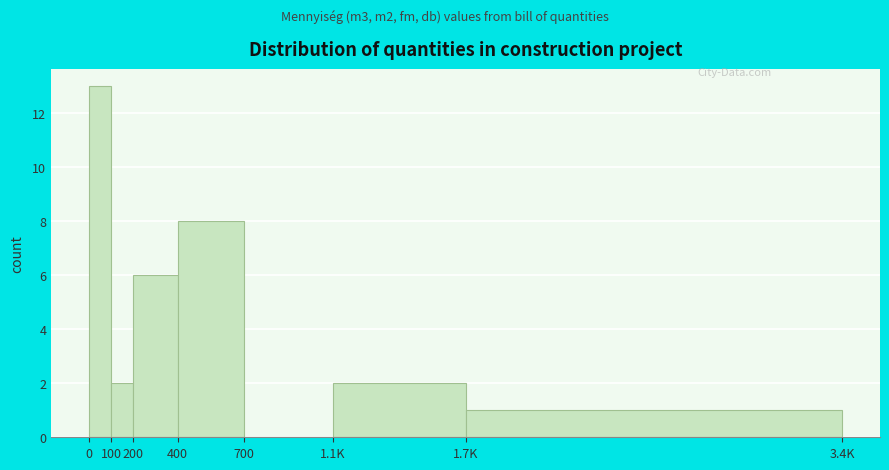

Reading right to left, extract all data points from this chart.

1.7K=1	1.1K=2	700=0	400=8	200=6	100=2	0=13